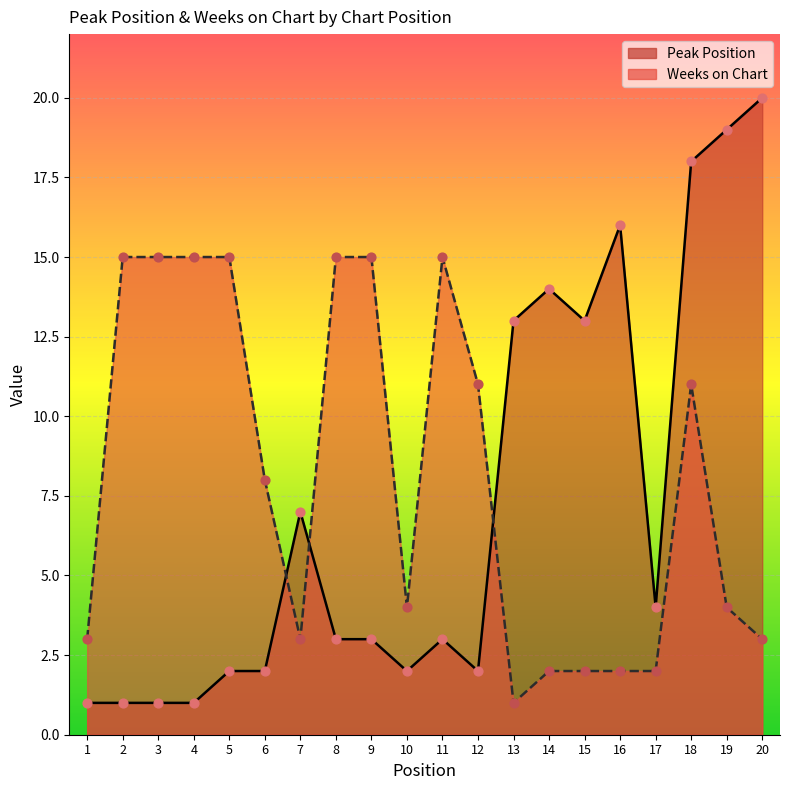

At how many categories does at least one series exceed 18?

2